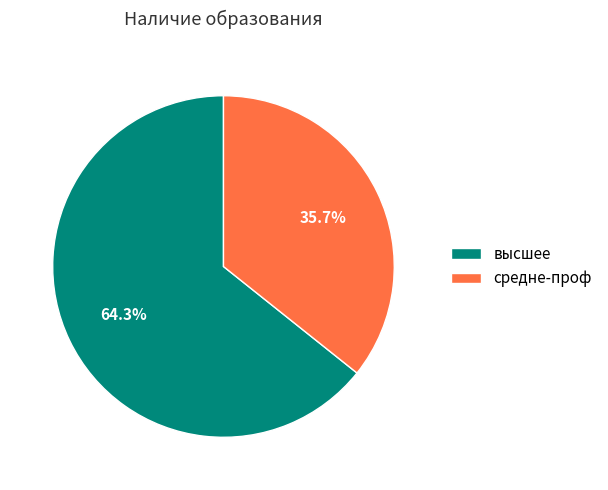

Is the sum of высшее and средне-проф greater than half?

Yes